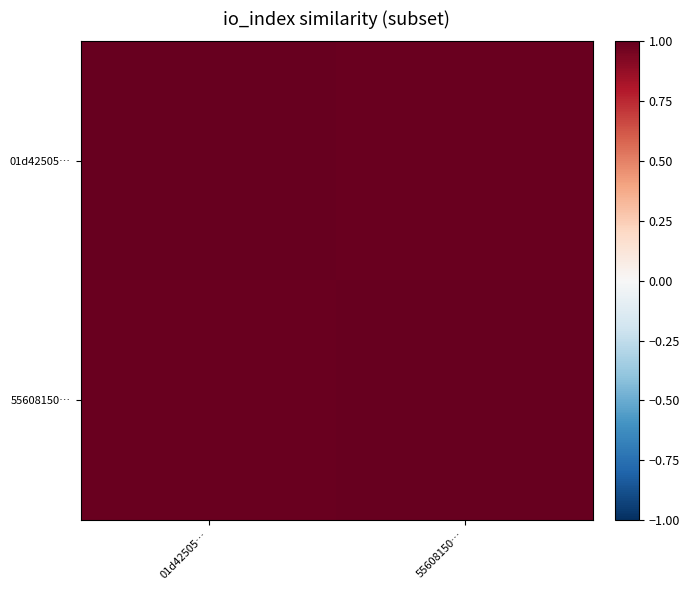

What is the smallest value displayed?

1.0